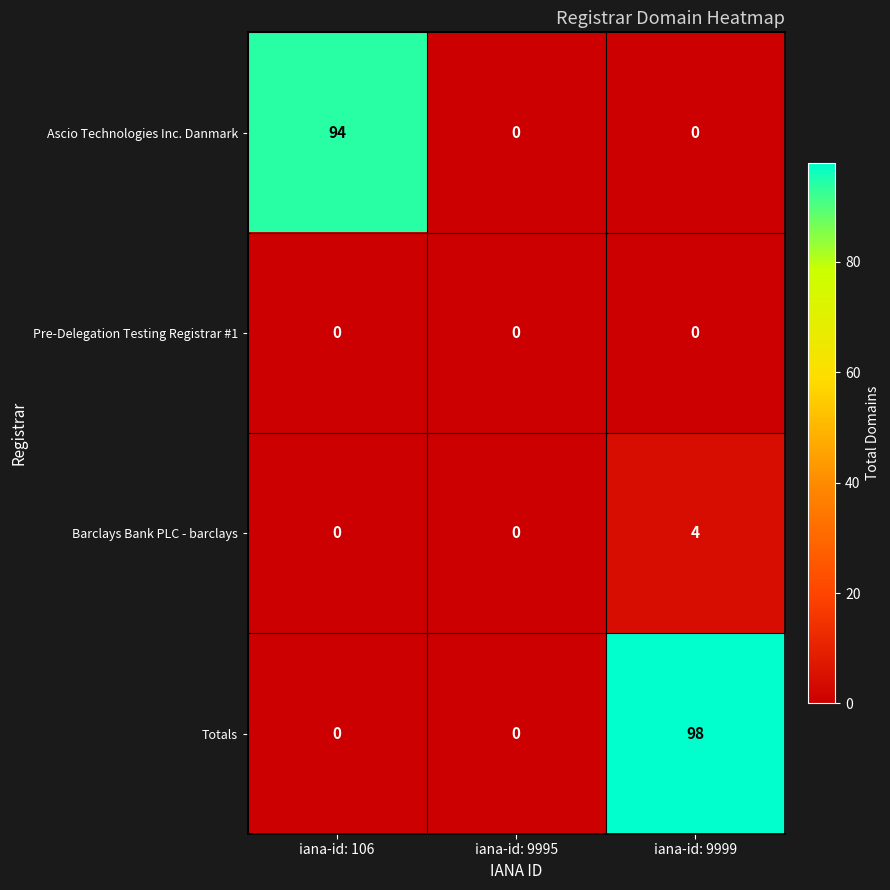

Count the Totals values in the range 0 to 98.

3